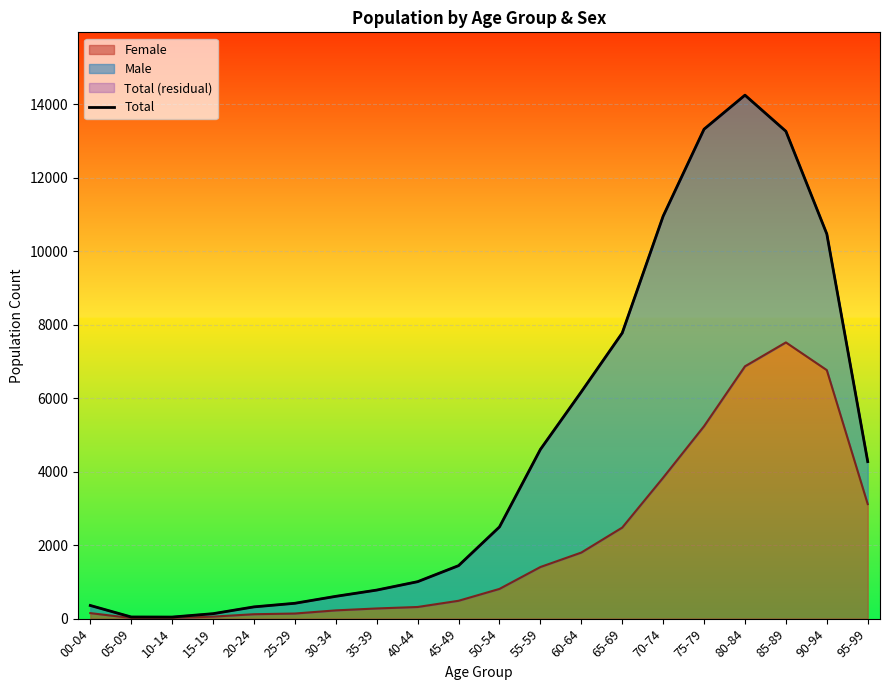

Reading left to right, transcribe all the data shown in this chart.

358	45	43	135	320	418	607	777	1006	1442	2496	4605	6172	7774	10953	13320	14246	13263	10469	4273